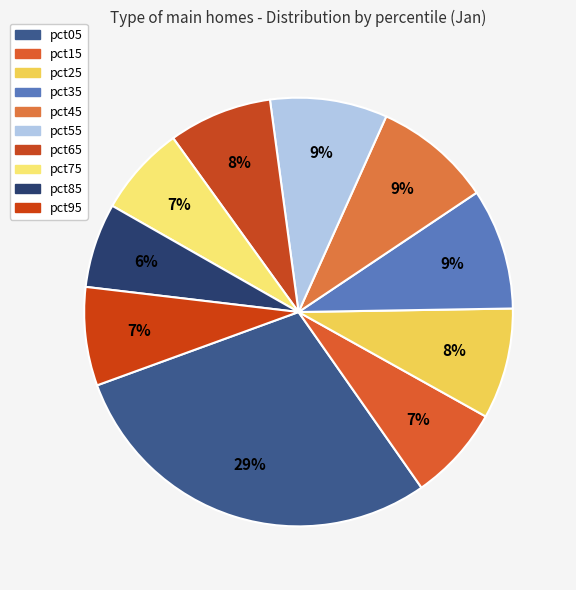

How many segments does this pie chart have?

10